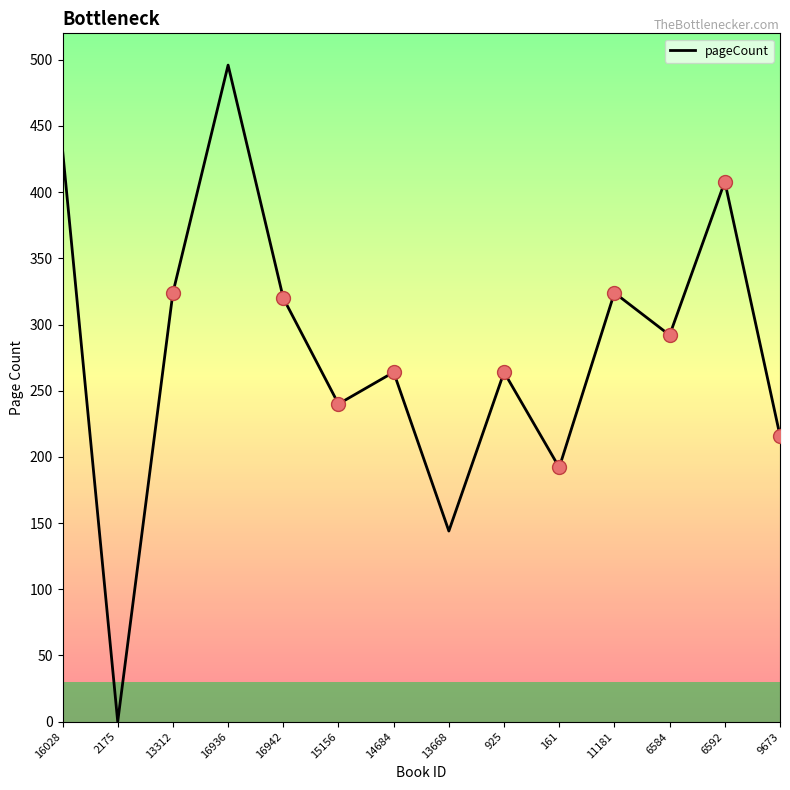

Reading right to left, extract all data points from this chart.

216	408	292	324	192	264	144	264	240	320	496	324	0	432